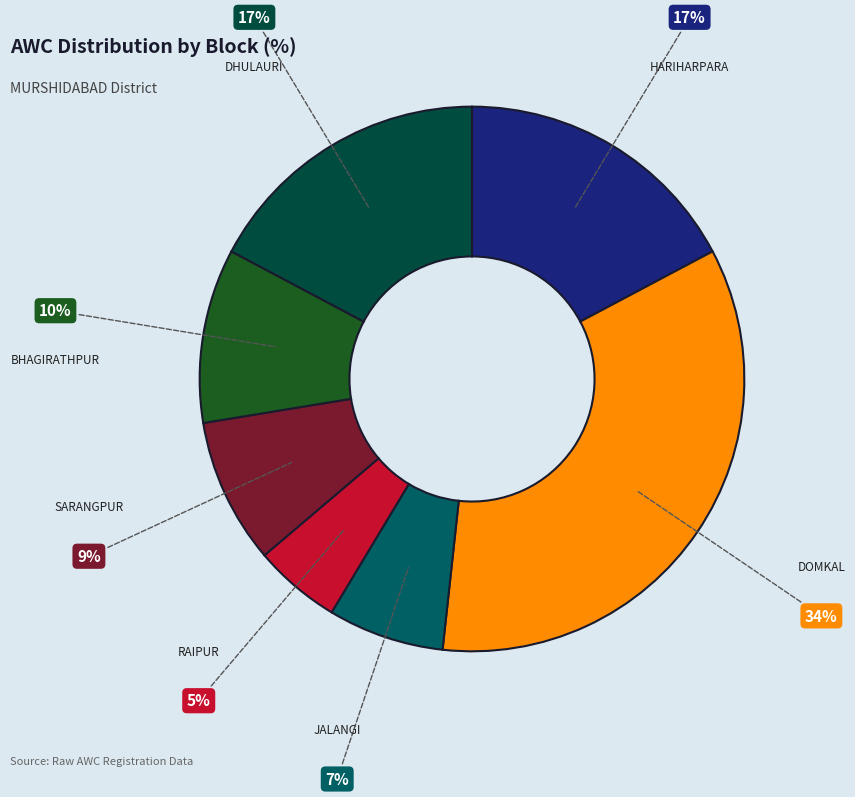

Approximately how many times larger is the value at BHAGIRATHPUR compared to DOMKAL?

0.3